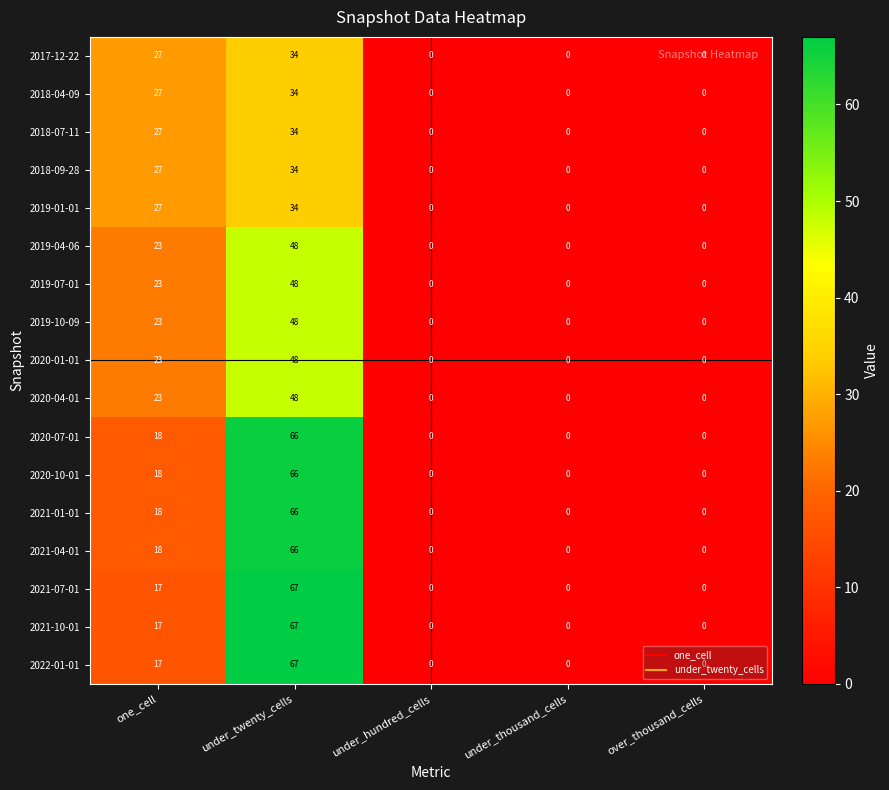

What is the sum of the 2021-01-01 values at one_cell and under_hundred_cells?

18